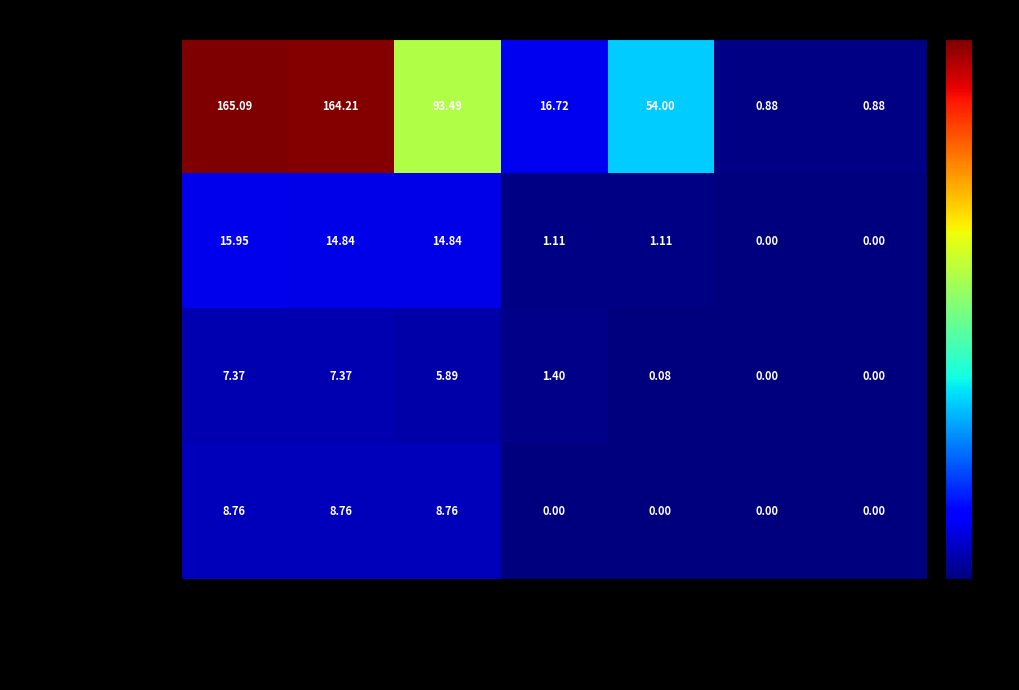

List the series in order of their peak value, lowest first.

卫生健康支出, 住房保障支出, 社会保障和就业支出, 一般公共服务支出